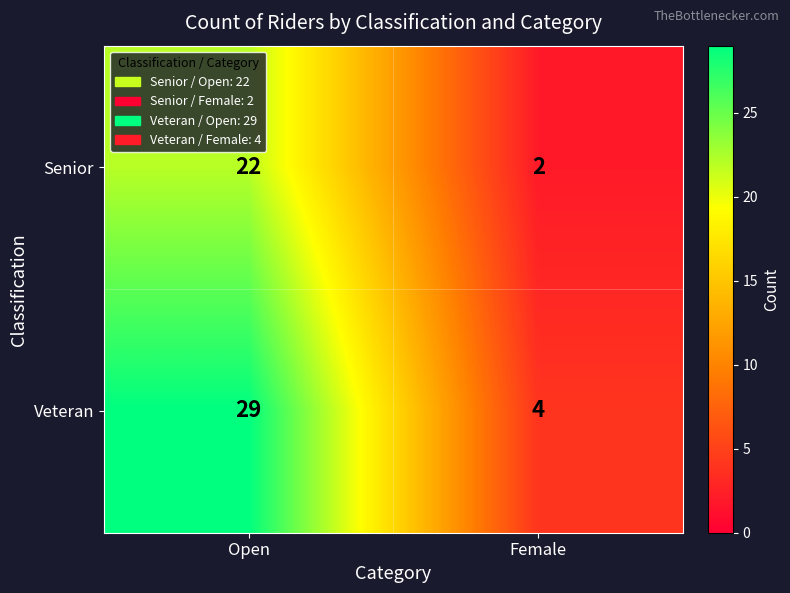

What is the difference between the maximum and minimum values in the Veteran series?

25